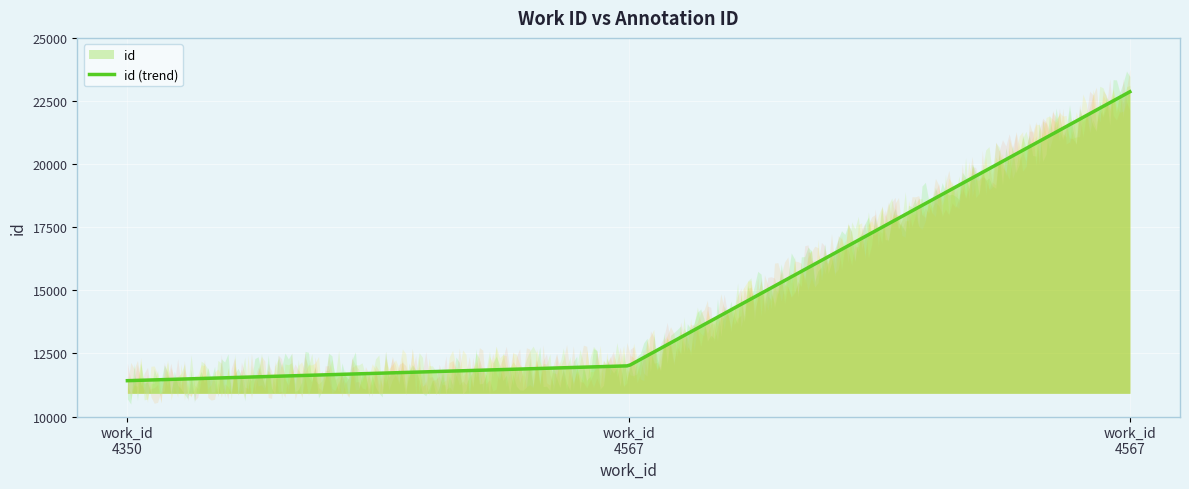

Is it true that the value at 4567 is 22866?

True